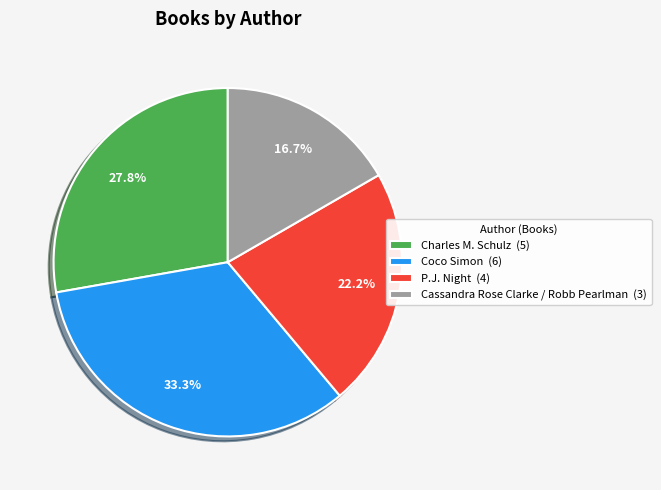

Rank the categories by value from lowest to highest.

Cassandra Rose Clarke / Robb Pearlman, P.J. Night, Charles M. Schulz, Coco Simon